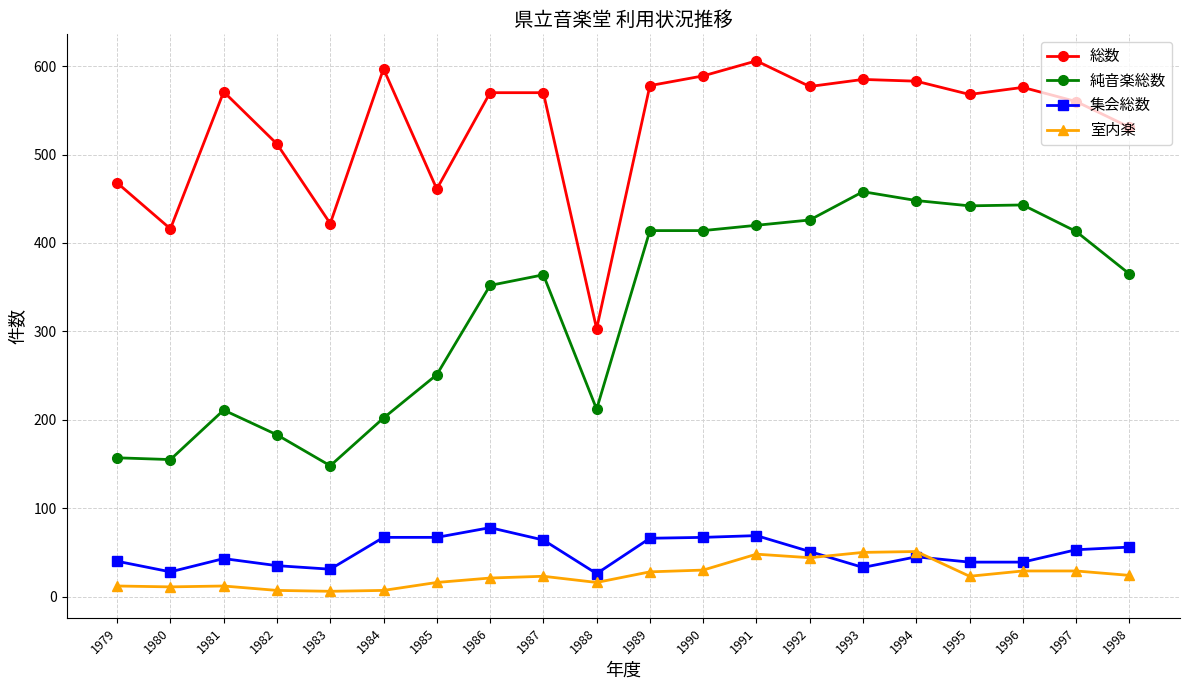

Rank the series at 1979 from lowest to highest value.

室内楽, 集会総数, 純音楽総数, 総数